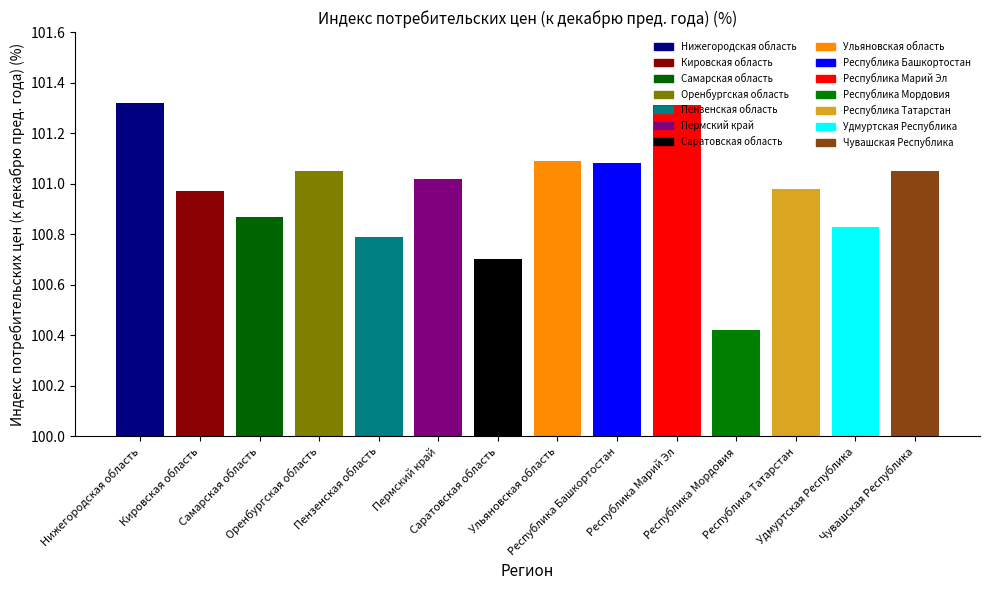

List the labels in order of value, smallest first.

Республика Мордовия, Саратовская область, Пензенская область, Удмуртская Республика, Самарская область, Кировская область, Республика Татарстан, Пермский край, Оренбургская область, Чувашская Республика, Республика Башкортостан, Ульяновская область, Республика Марий Эл, Нижегородская область